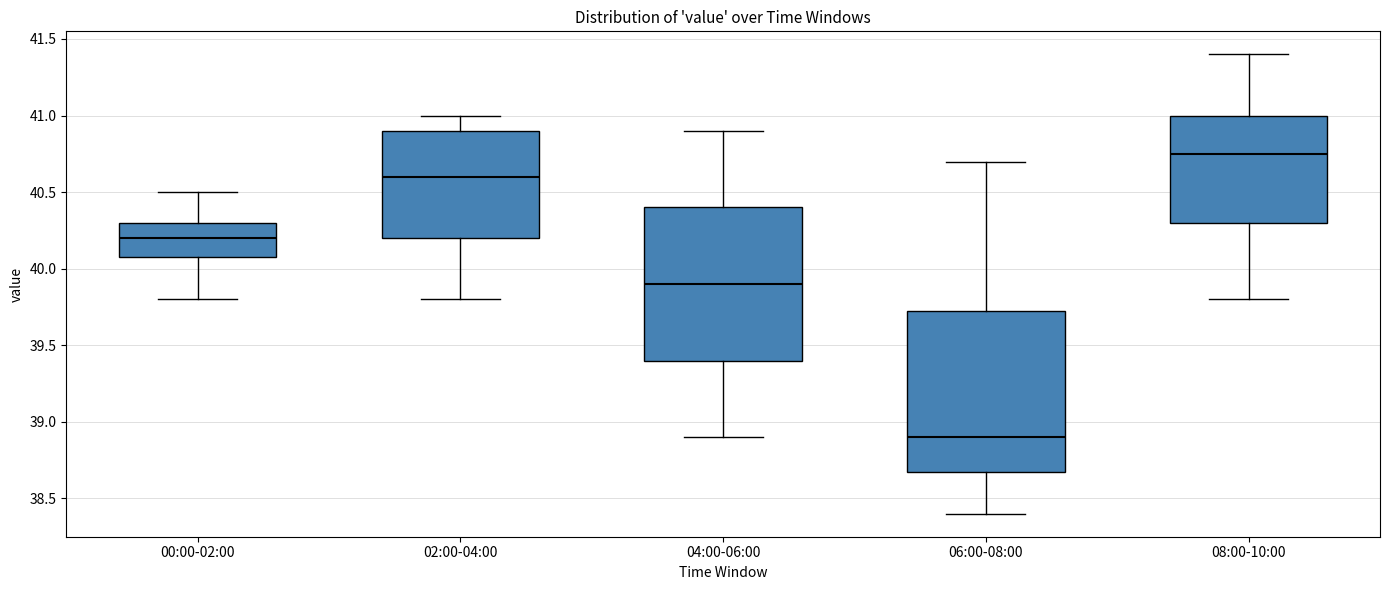

Reading left to right, read every box against the y-axis: the position of its median line, the range the box covers, and the ends of its whiskers. The values are not printed on the chart, so give them approximately, as read against the axis.

00:00-02:00: median 40.20, box 40.10 to 40.30, whiskers 39.80 to 40.50
02:00-04:00: median 40.60, box 40.20 to 40.90, whiskers 39.80 to 41.00
04:00-06:00: median 39.90, box 39.40 to 40.40, whiskers 38.90 to 40.90
06:00-08:00: median 38.90, box 38.70 to 39.75, whiskers 38.40 to 40.70
08:00-10:00: median 40.75, box 40.30 to 41.00, whiskers 39.80 to 41.40